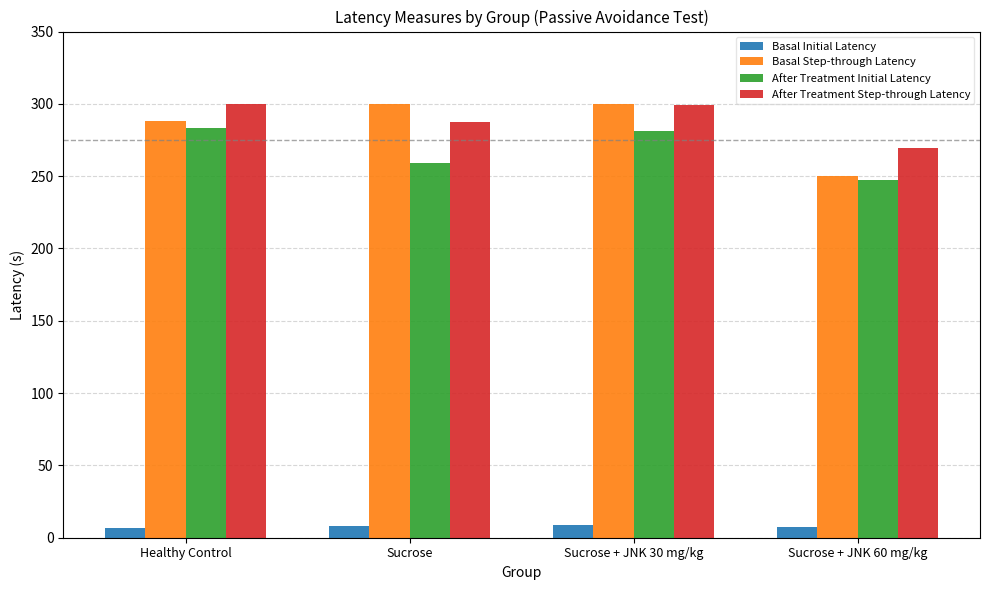

What is the difference between the maximum and minimum values in the Basal Step-through Latency series?

49.7